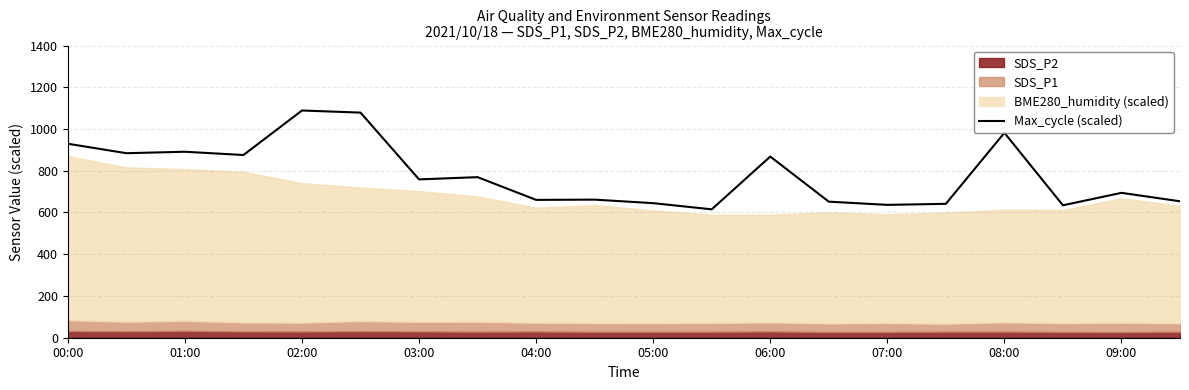

The Max_cycle (scaled) series shows 417.7 at 04:00. True or false?

False